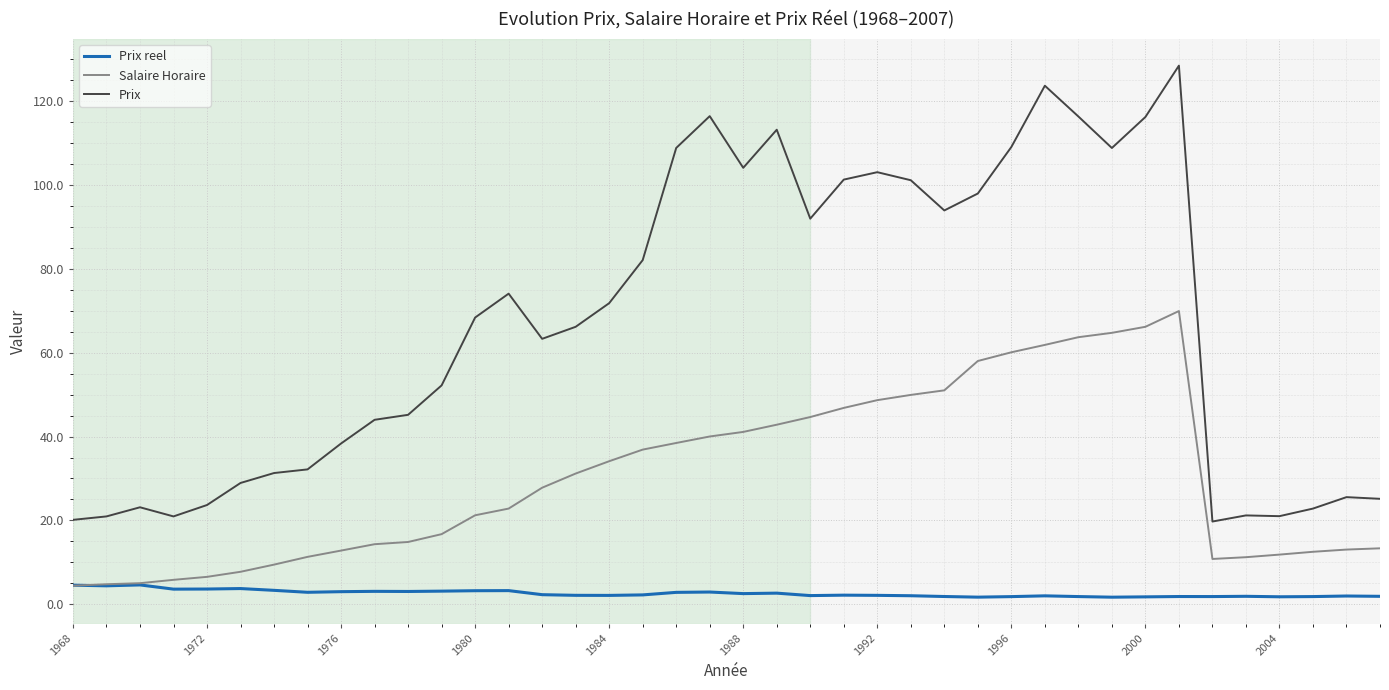

Which series has the largest total across all categories?

Prix